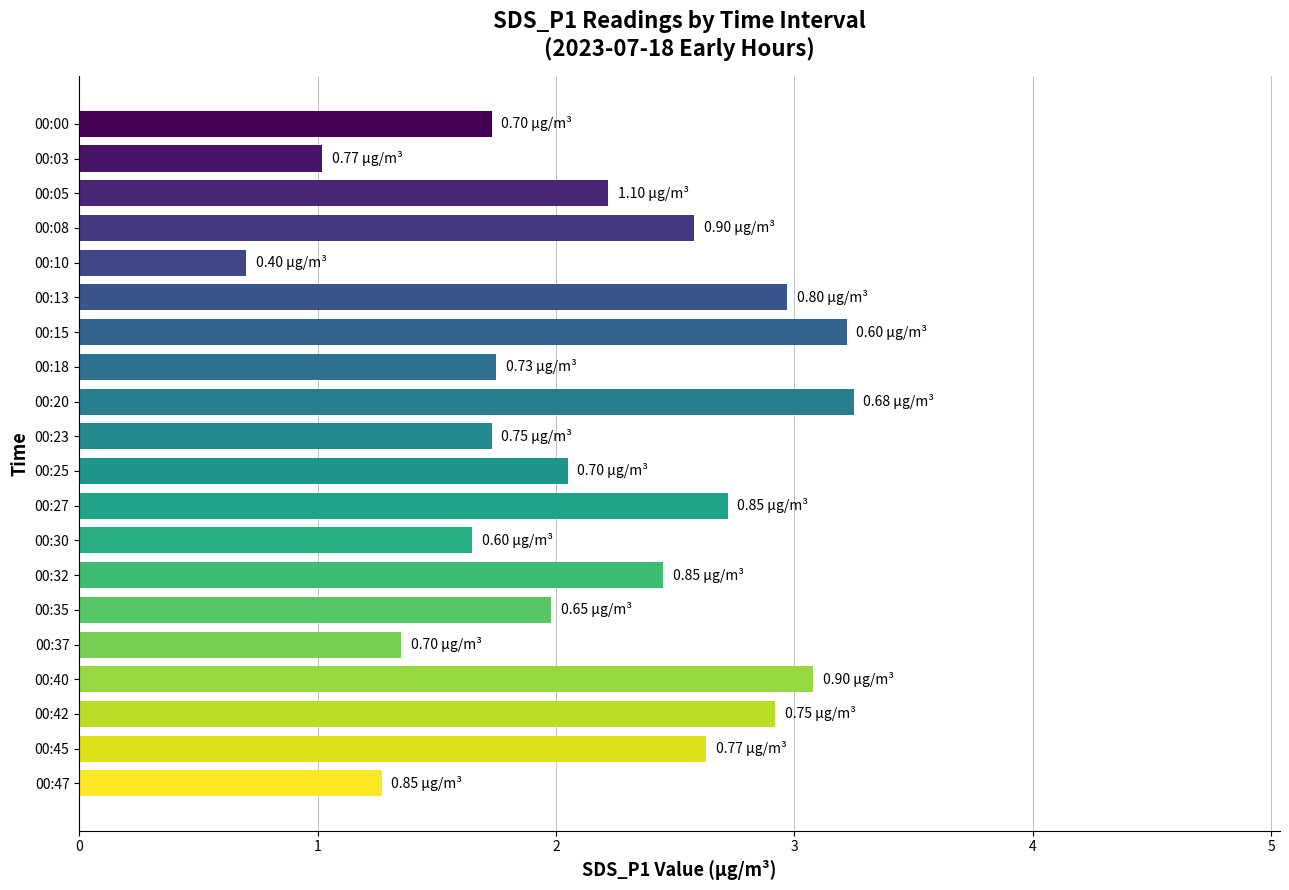

What is the difference between the second highest and minimum values?

2.5